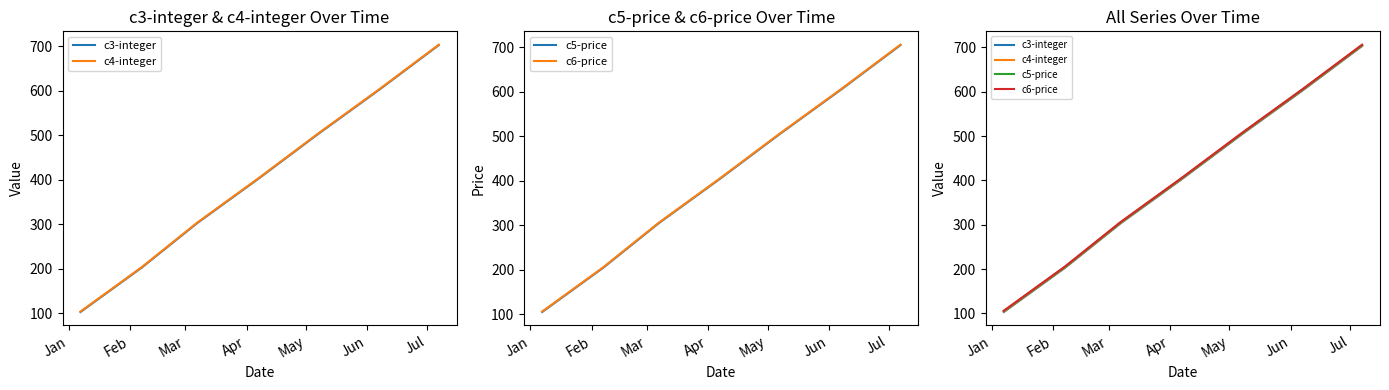

The value of c4-integer at Jun is 210. True or false?

False